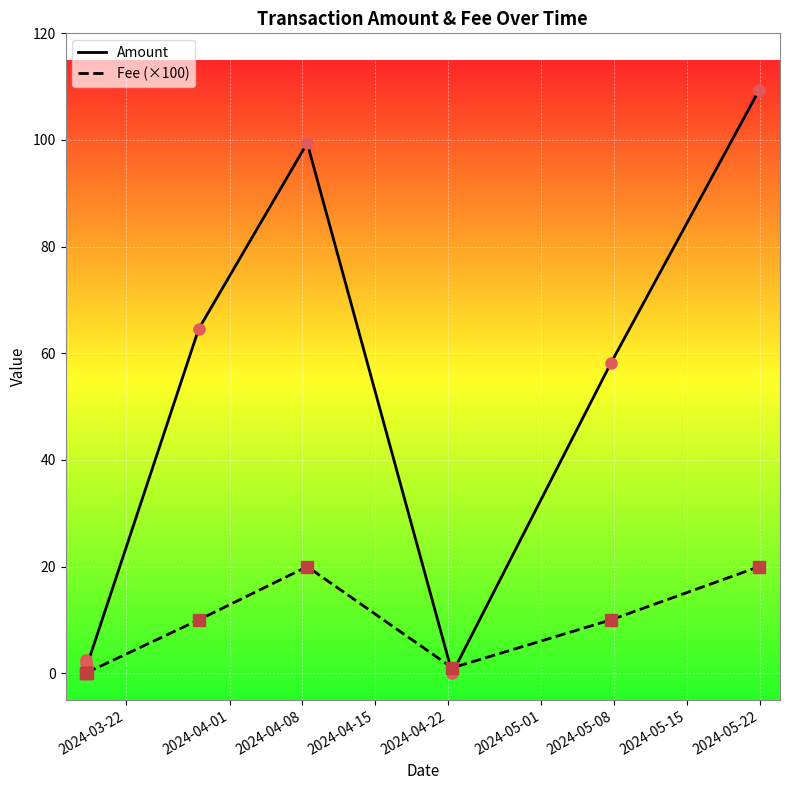

What is the label of the 7th point from the right?

2024-04-01